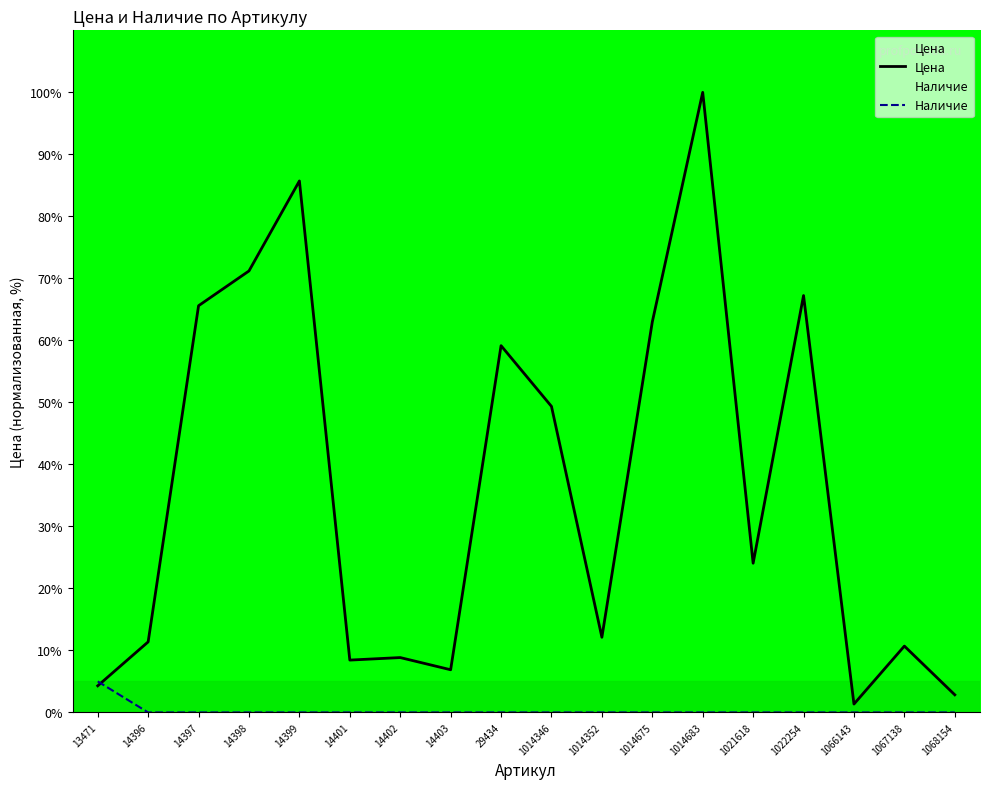

Where is Цена nearest to the value 50?

1014346